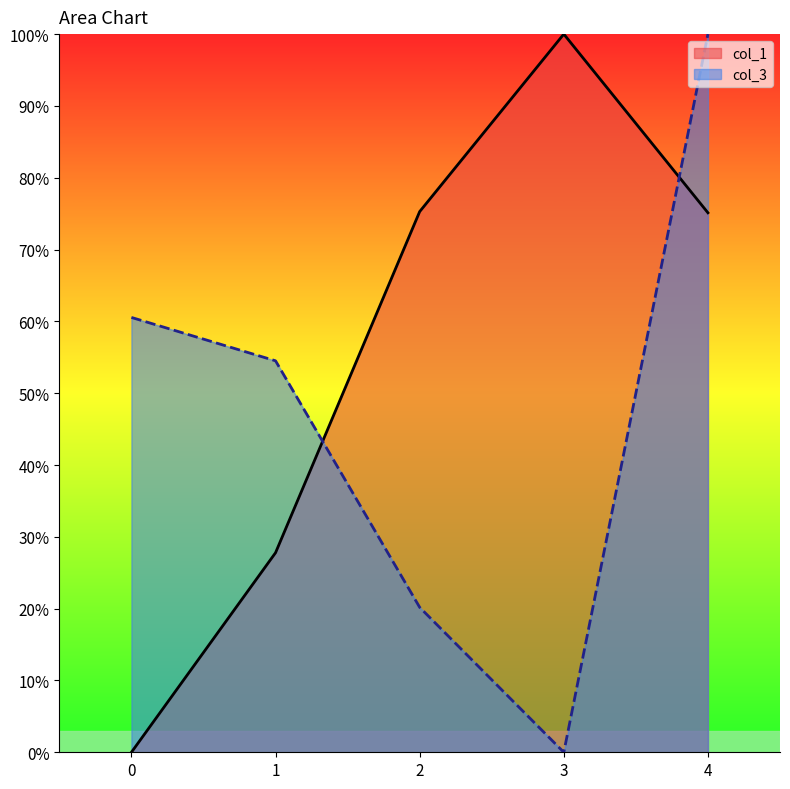

Where do col_3 and col_1 first cross each other?

1 and 2